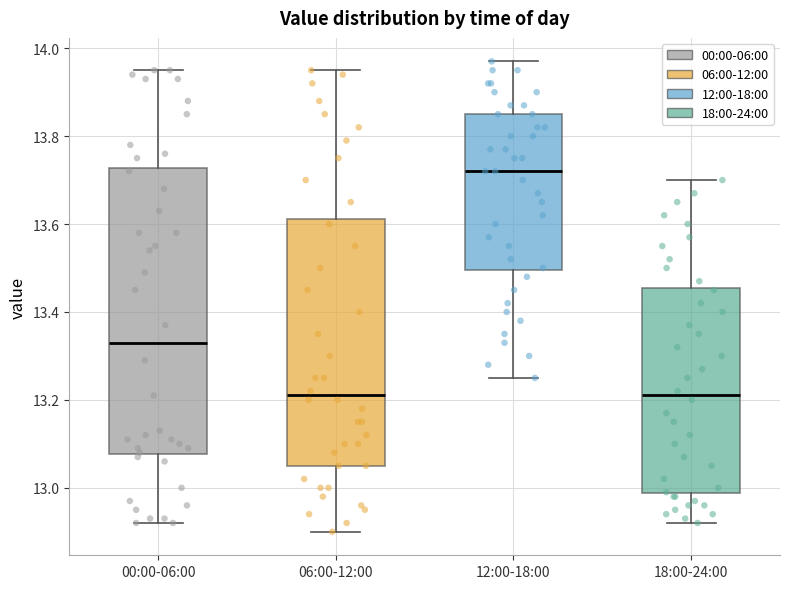

Where does the upper whisker of the box for 18:00-24:00 end on the y-axis? The values are not printed on the chart, so give them approximately, as read against the axis.

13.70